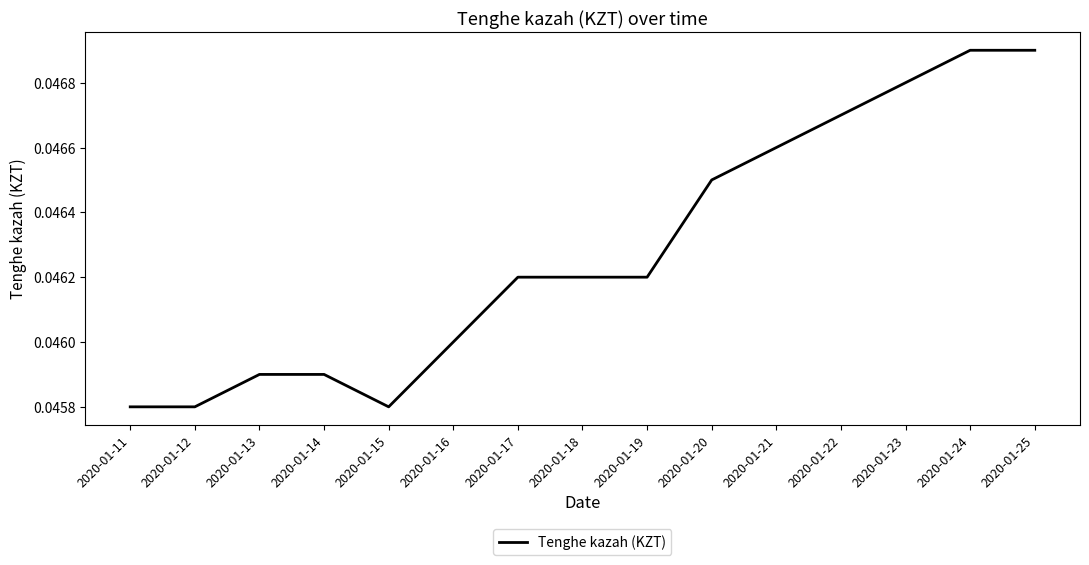

Which has a higher value, 2020-01-17 or 2020-01-16?

2020-01-17